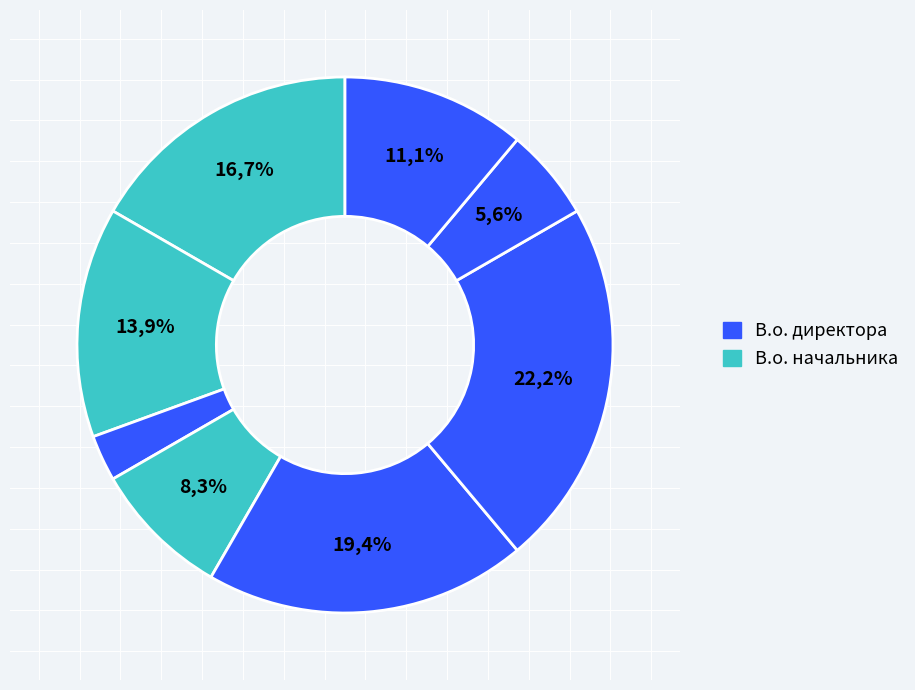

What percentage is the В.о. начальника slice, to the nearest percent?

14%